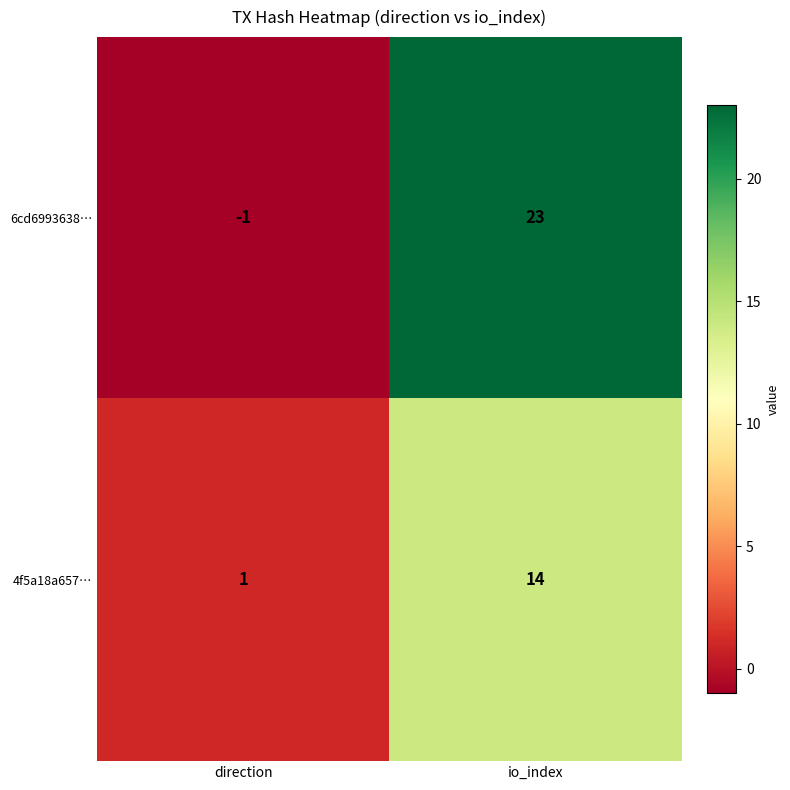

Reading left to right, transcribe all the data shown in this chart.

6cd6993638…: -1	23
4f5a18a657…: 1	14